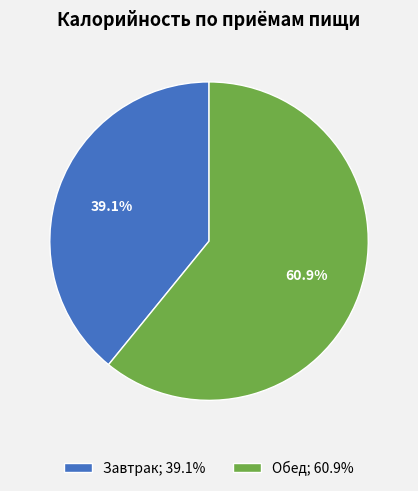

Is the sum of Обед and Завтрак greater than half?

Yes